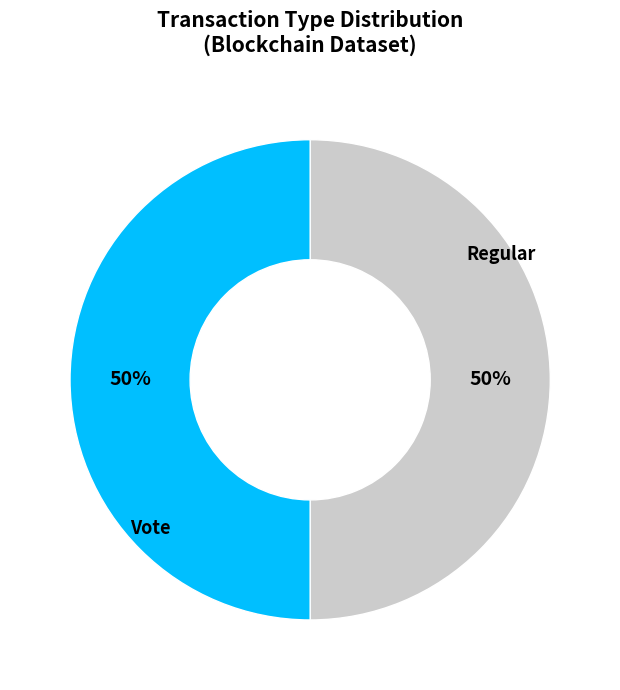

To the nearest percent, what is the average slice percentage?

50%